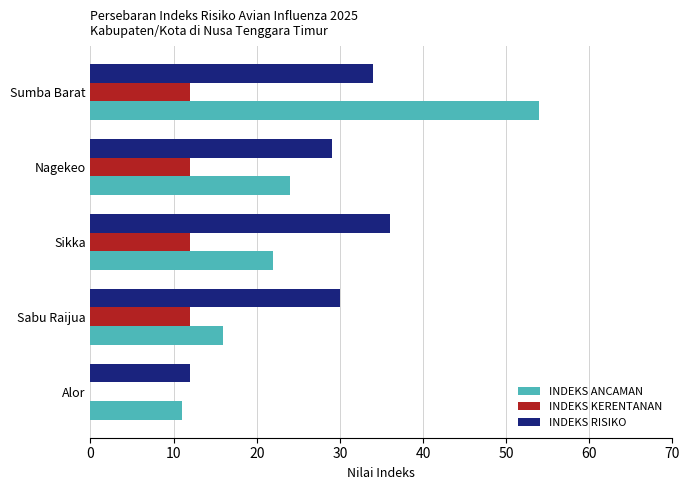

Which category has the highest value in the INDEKS RISIKO series?

Sikka